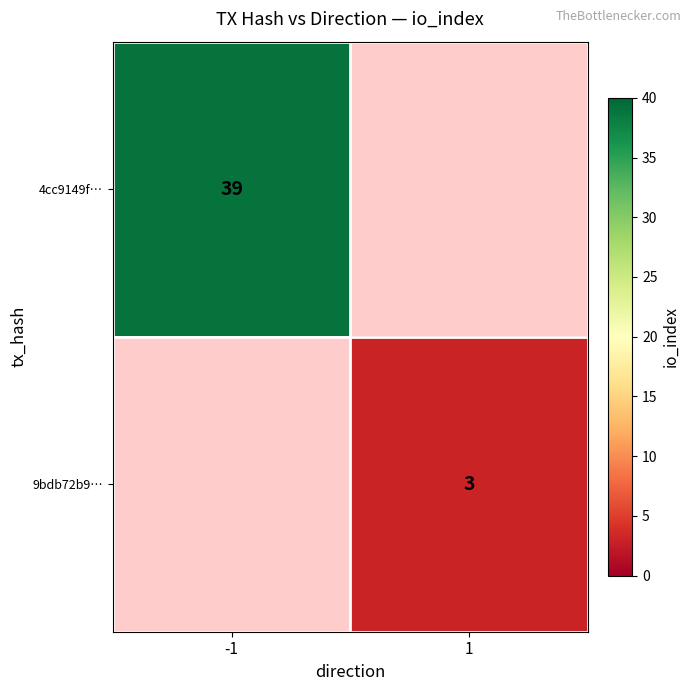

What is the greatest value displayed?

39.0